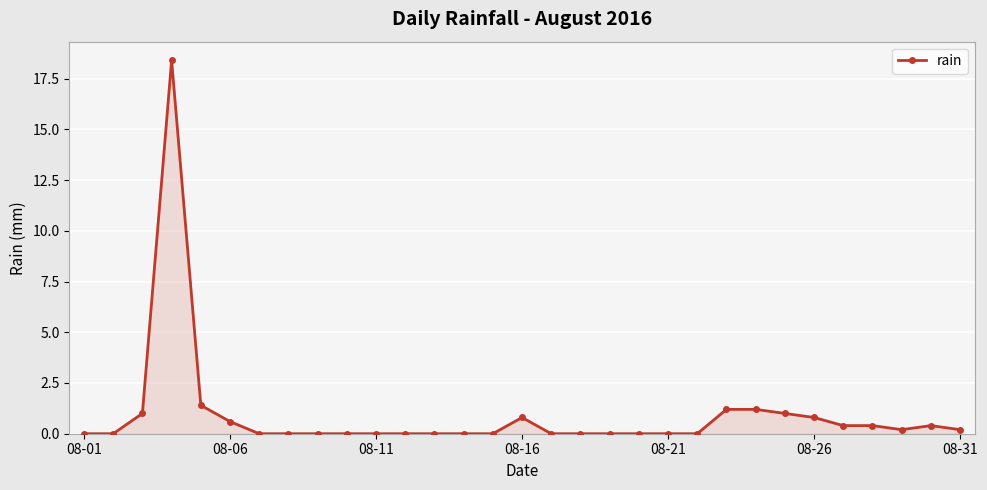

What is the value of the 24th point from the left?

1.2